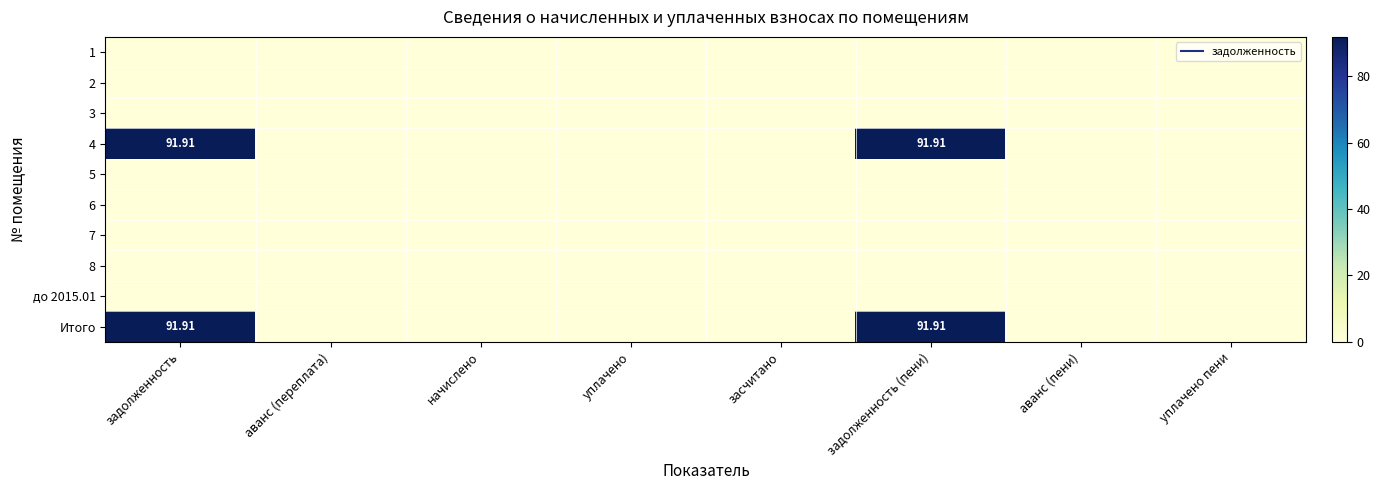

The value of 2 at уплачено пени is 0.0. True or false?

True